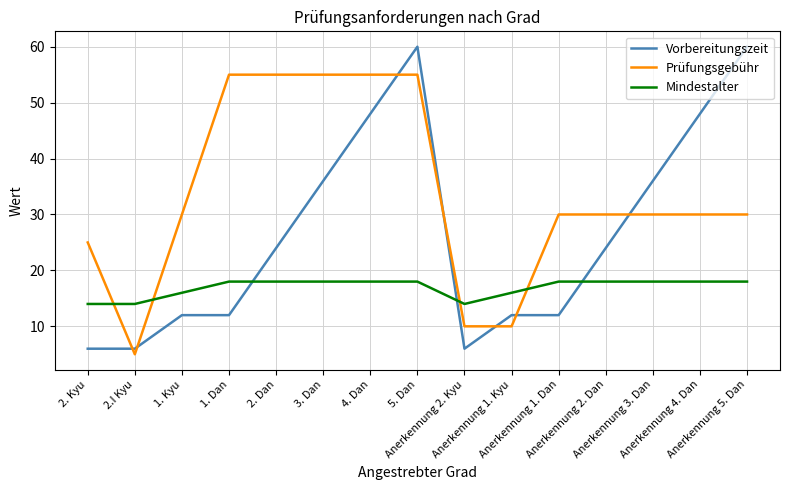

What is the approximate value of Prüfungsgebühr at Anerkennung 5. Dan, to the nearest 10?

30